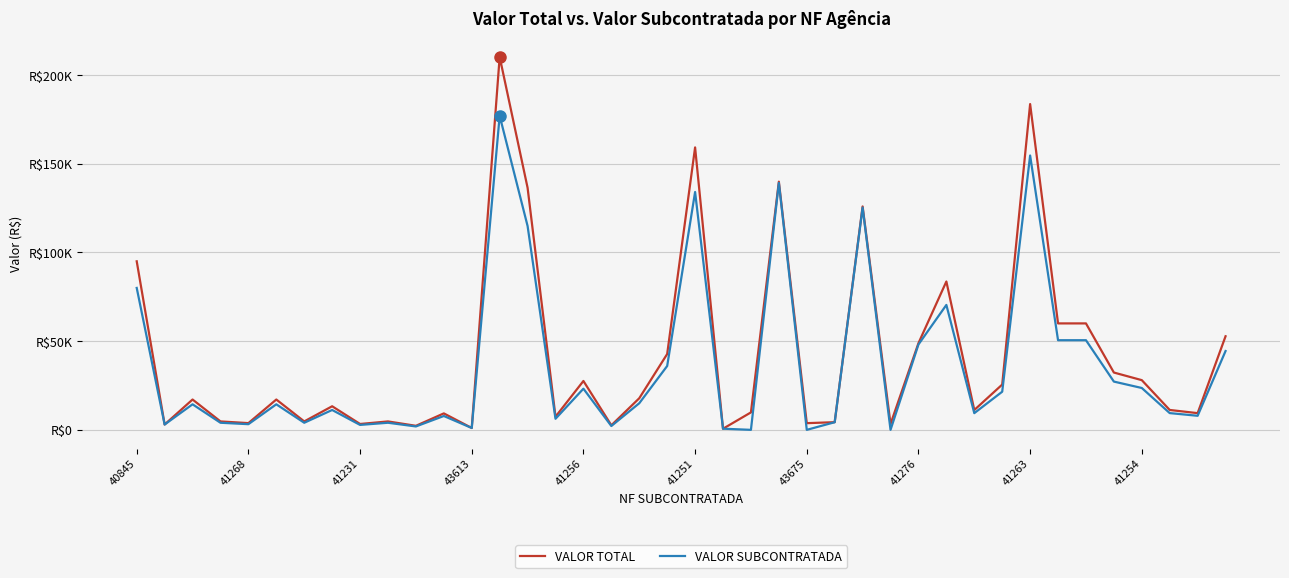

What are all the series names shown in the legend?

VALOR TOTAL, VALOR SUBCONTRATADA